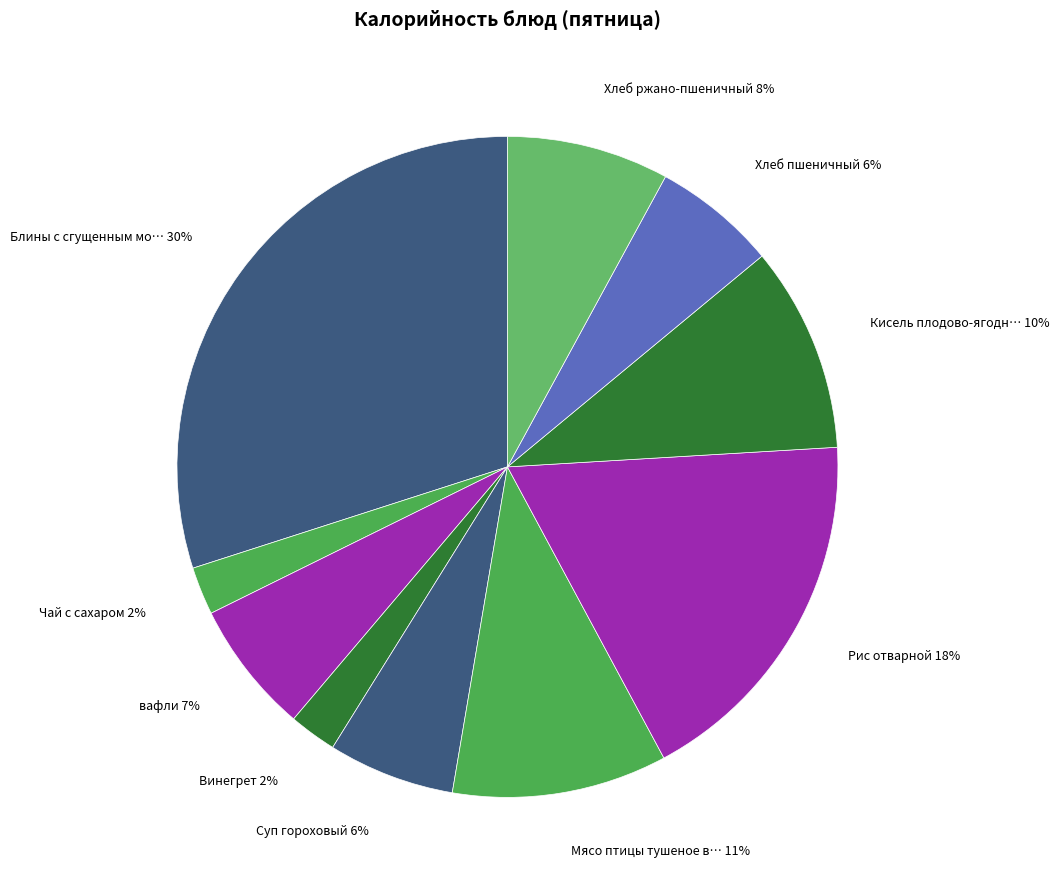

Rank the categories by value from lowest to highest.

Винегрет, Чай с сахаром, Хлеб пшеничный, Суп гороховый, вафли, Хлеб ржано-пшеничный, Кисель плодово-ягодный, Мясо птицы тушеное в соусе, Рис отварной, Блины с сгущенным молоком